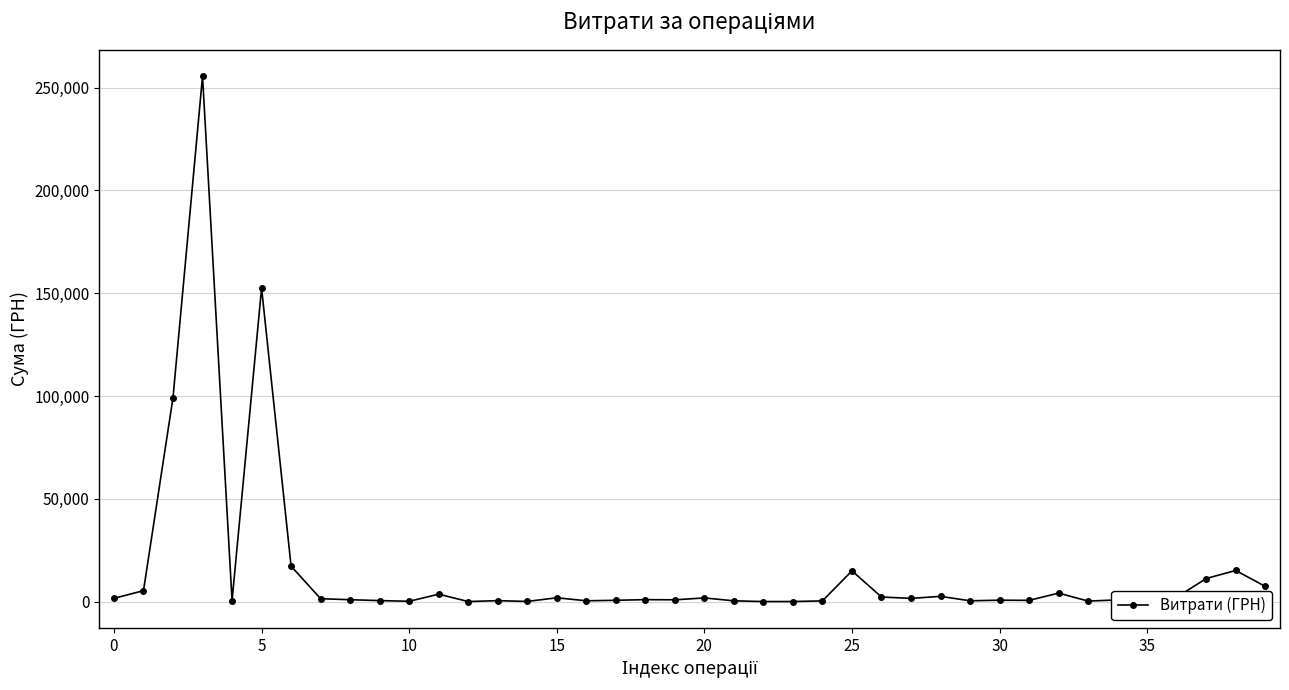

What is the maximum value shown in the chart?

255550.2